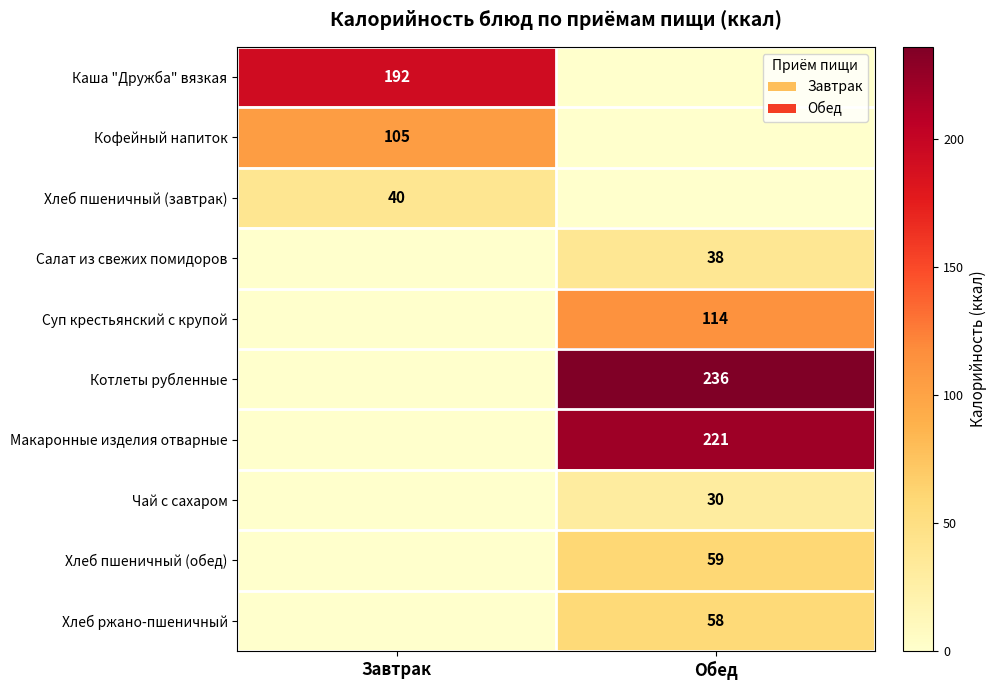

How many distinct data groups are displayed?

10